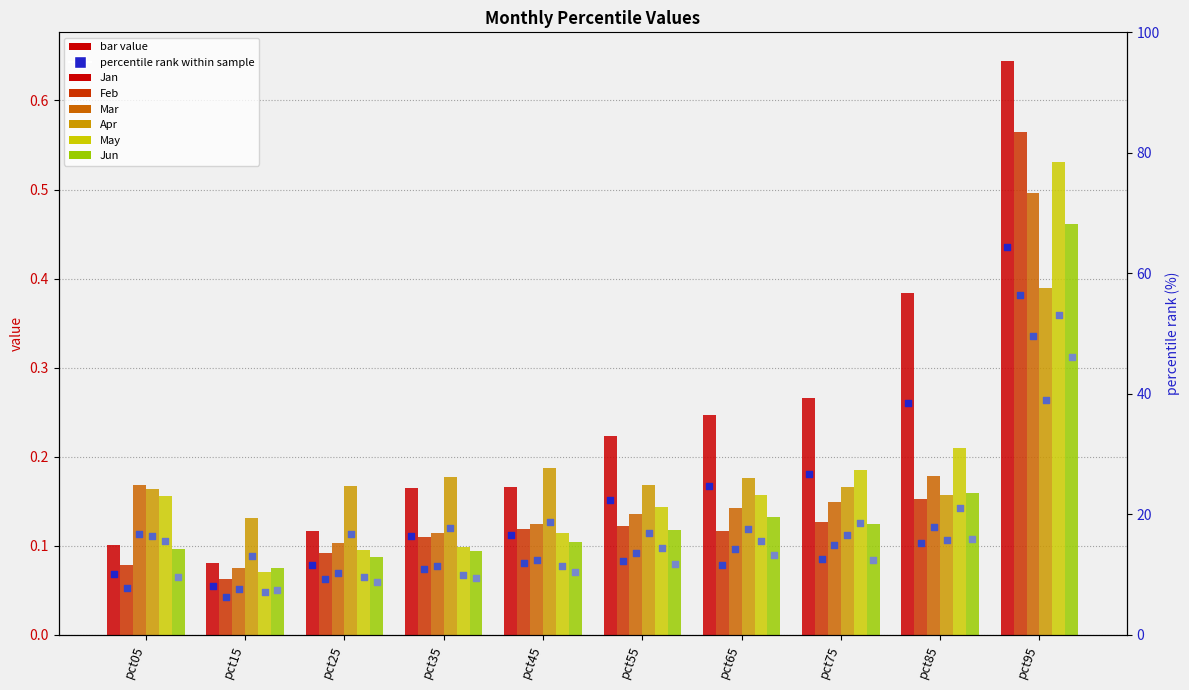

Which series has the widest spread of Y values?

Jan